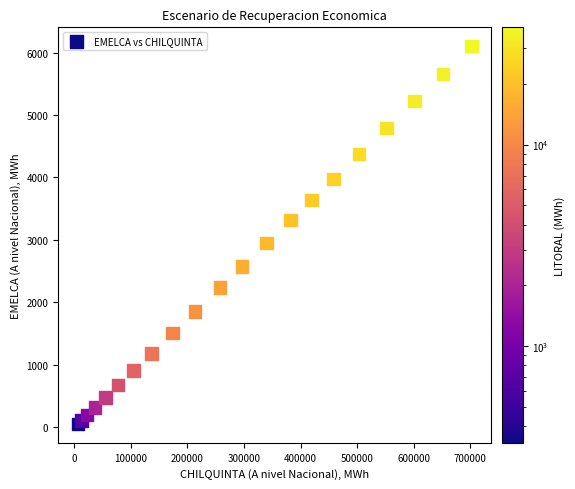

What Y value in the scatter plot is closest to 3077?

2953.4